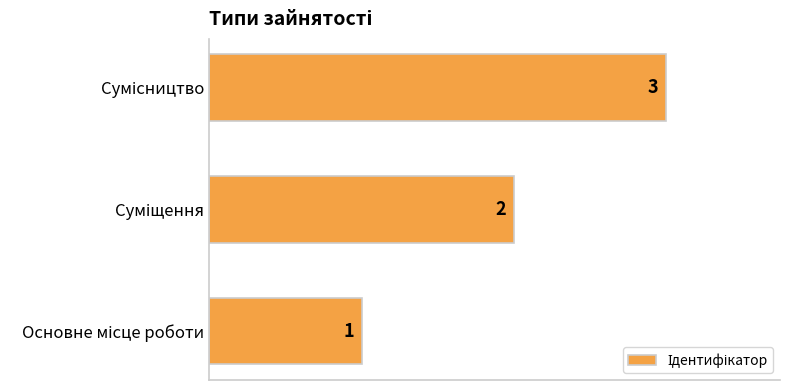

How many values are between 1 and 3?

3